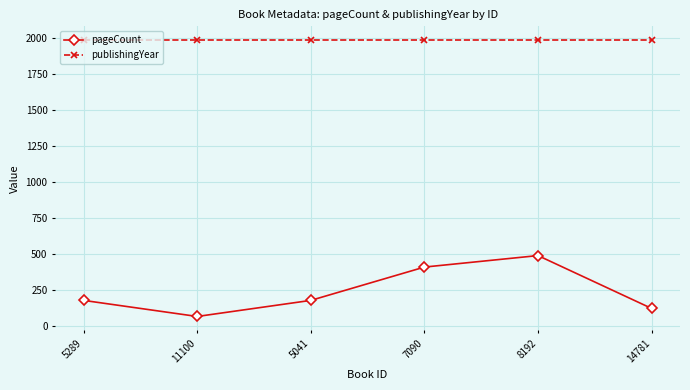

Which series has the widest spread of values?

pageCount